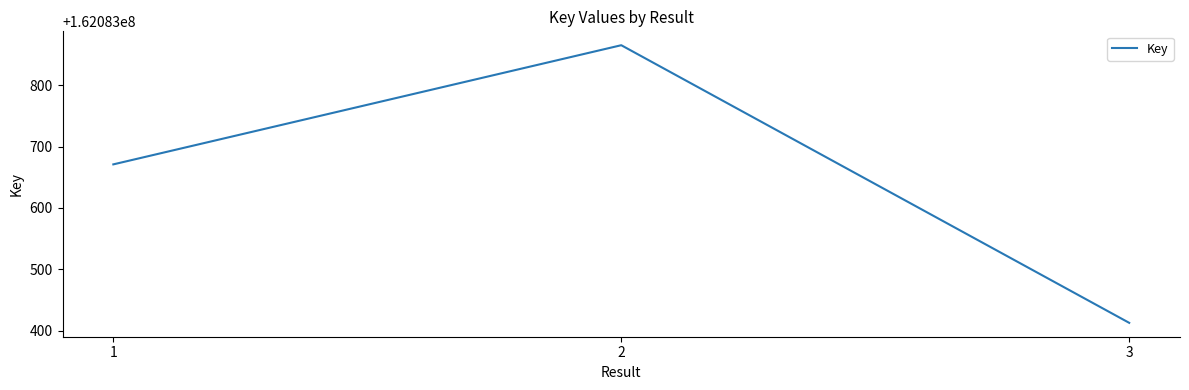

What is the difference between the values at 2 and 1?

194